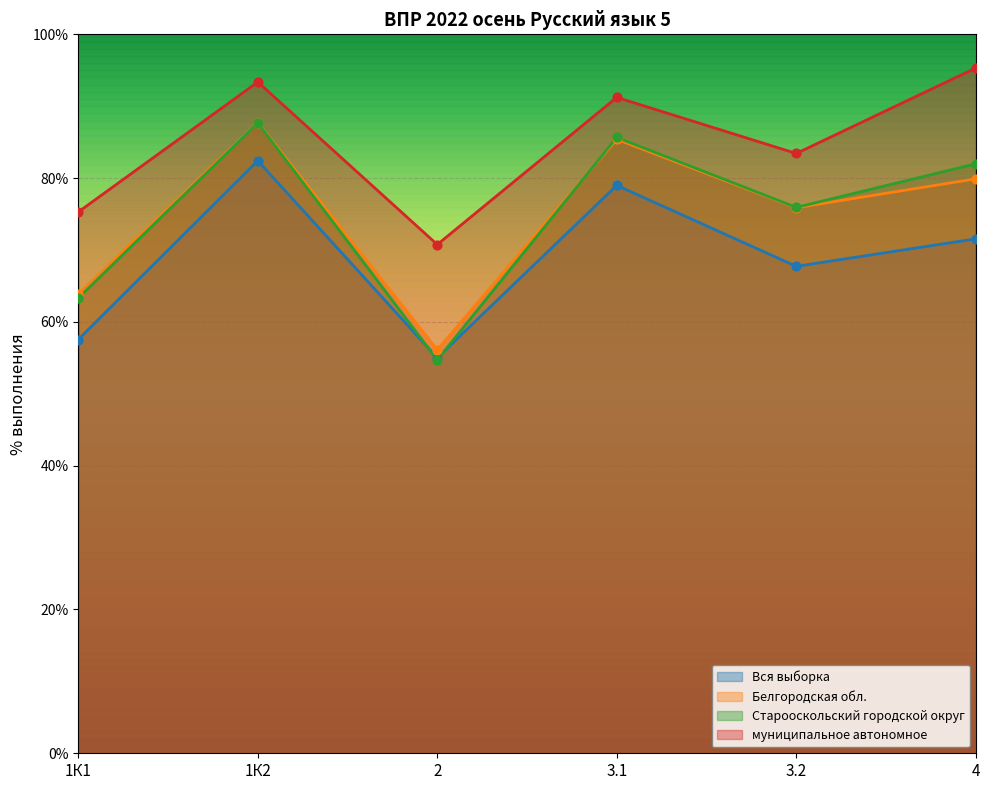

Which series reaches the maximum Y coordinate?

муниципальное автономное